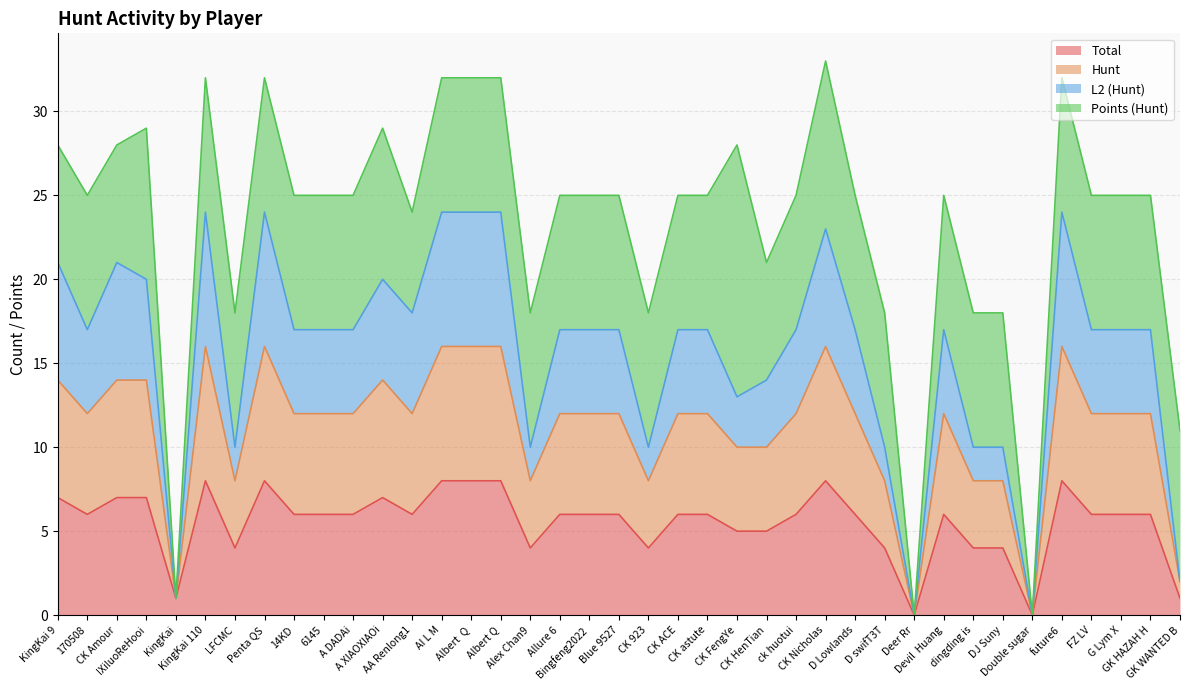

At which label does Total first exceed 6?

KingKai 9